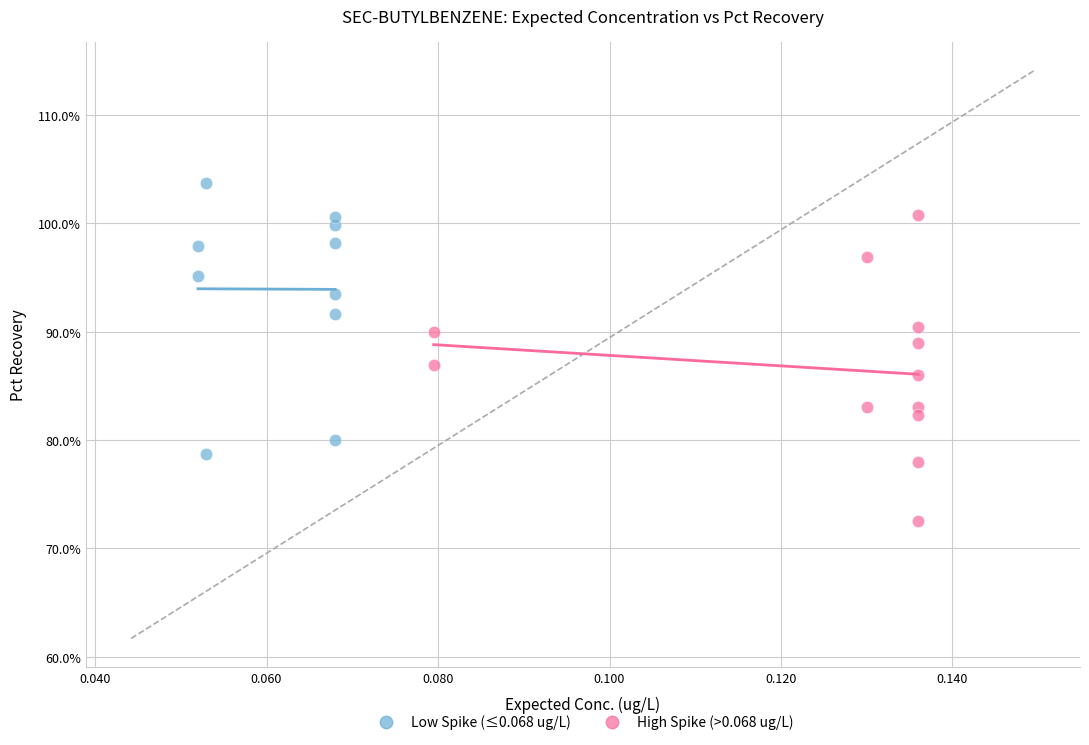

Which series reaches the maximum Y coordinate?

Low Spike (≤0.068 ug/L)